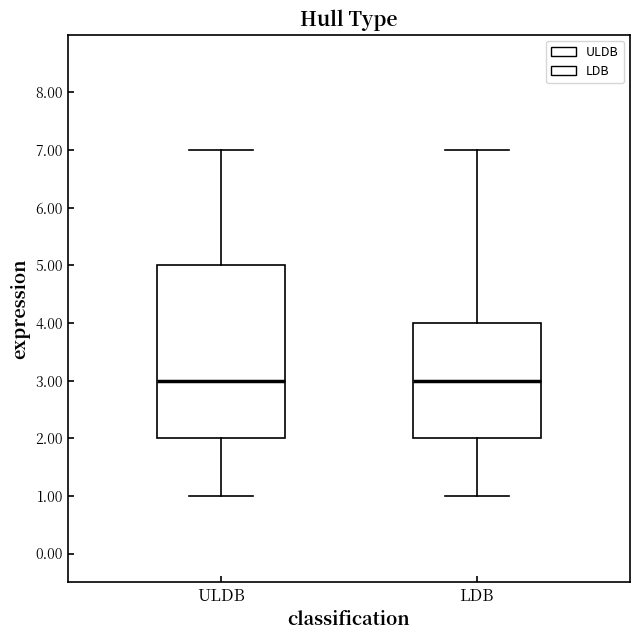

Reading left to right, transcribe this box plot: for each box, give where its median line is, the range the box spans, and where its two whiskers end, as read against the y-axis. The values are not printed on the chart, so give them approximately, as read against the axis.

ULDB: median 3, box 2 to 5, whiskers 1 to 7
LDB: median 3, box 2 to 4, whiskers 1 to 7